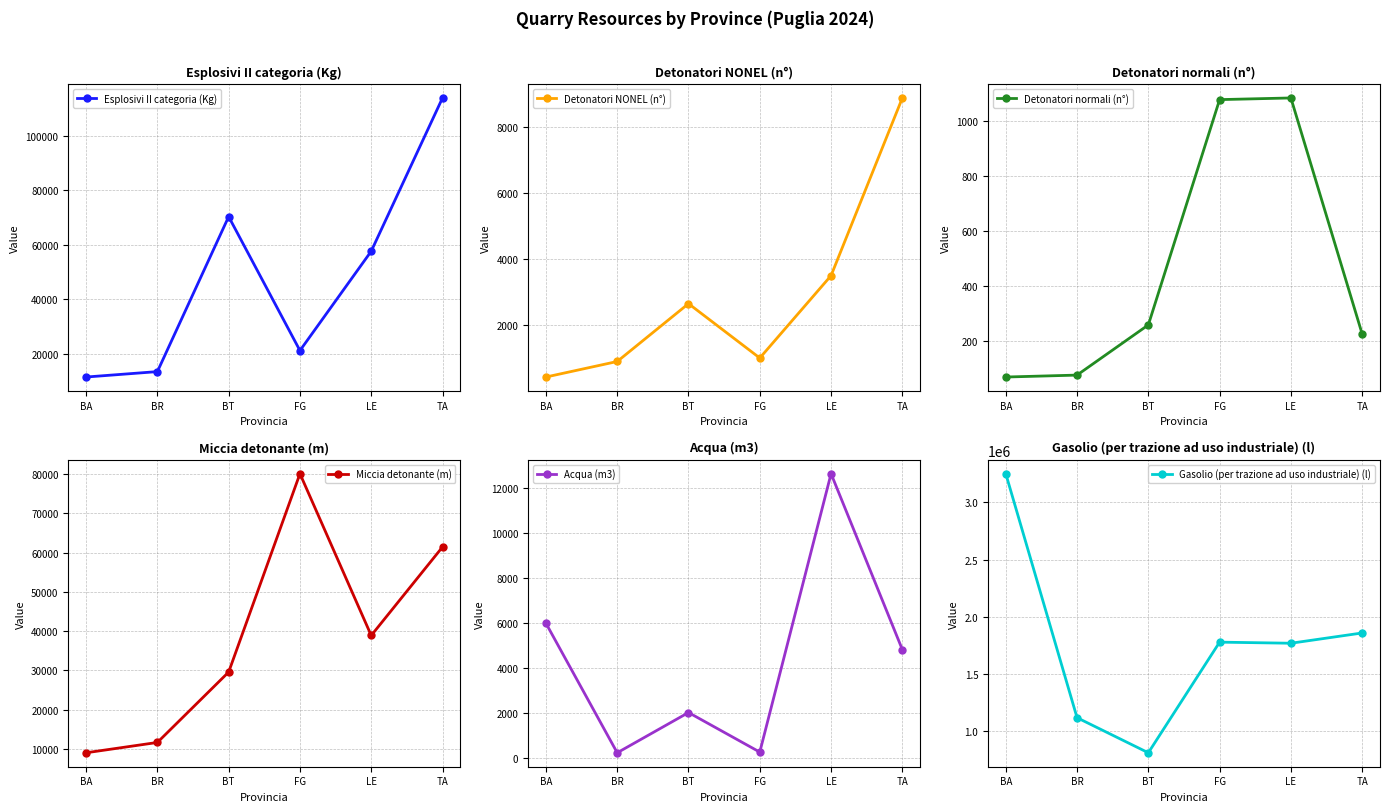

What is the difference between the maximum and minimum values in the Detonatori normali (n°) series?

1012